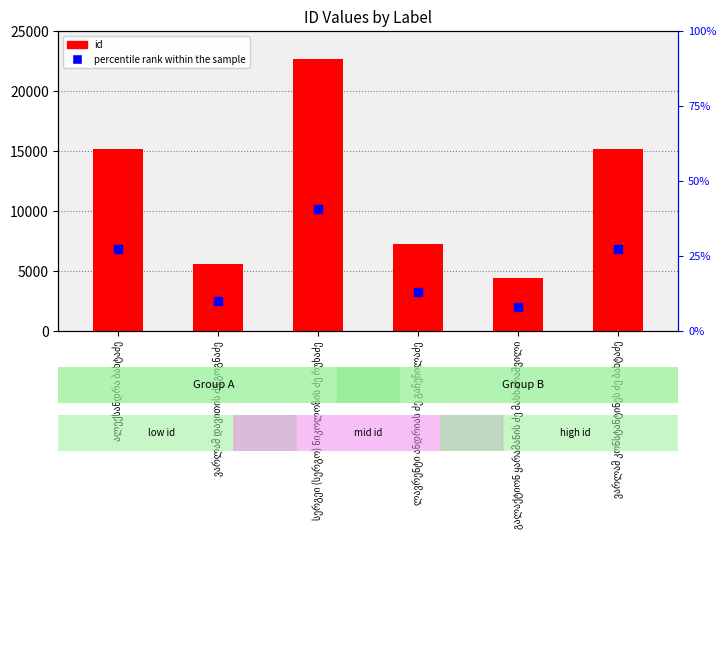

Is the value of percentile rank within the sample at გალაქტიონ ყარამანის ძე მასხარაშვილი greater than the value of id at გალაქტიონ ყარამანის ძე მასხარაშვილი?

No